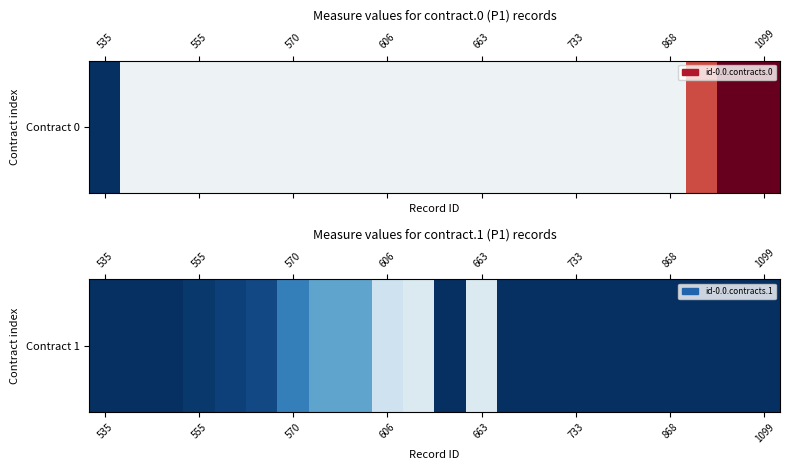

How many values are above zero?

9